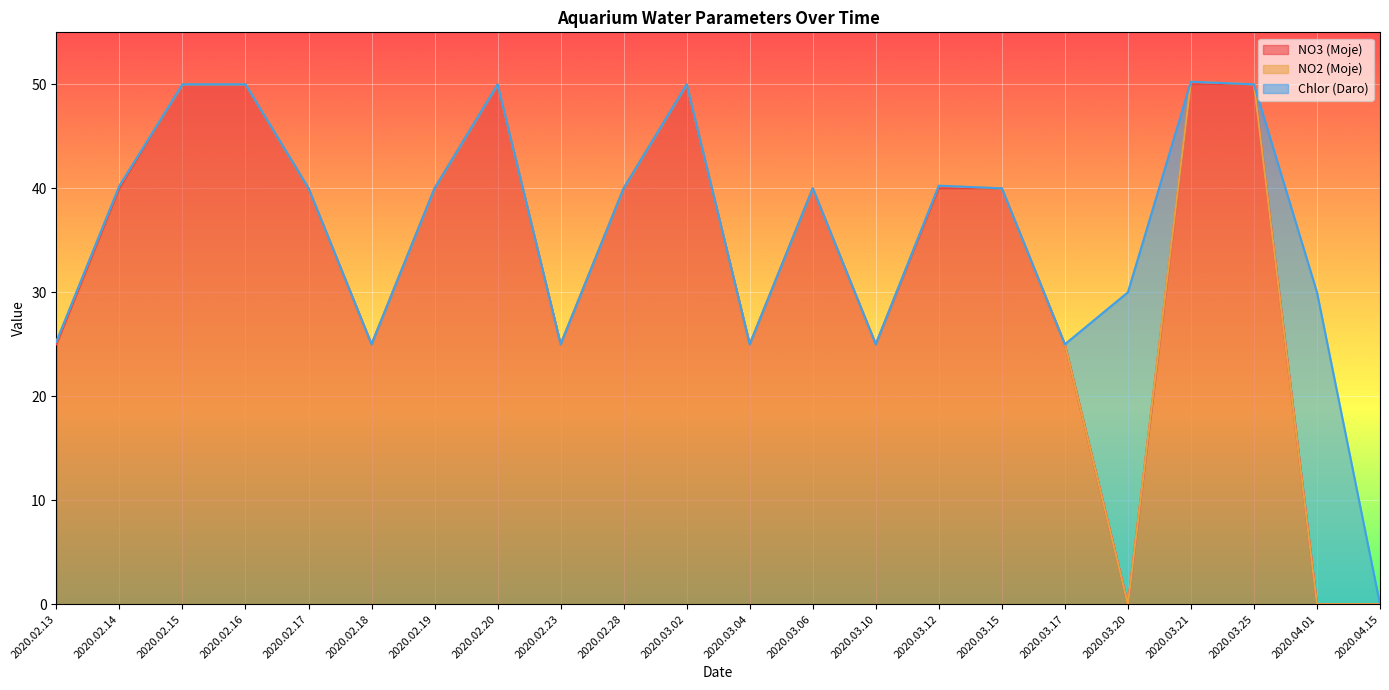

Where do Chlor (Daro) and NO2 (Moje) first cross each other?

2020.03.20 and 2020.03.21